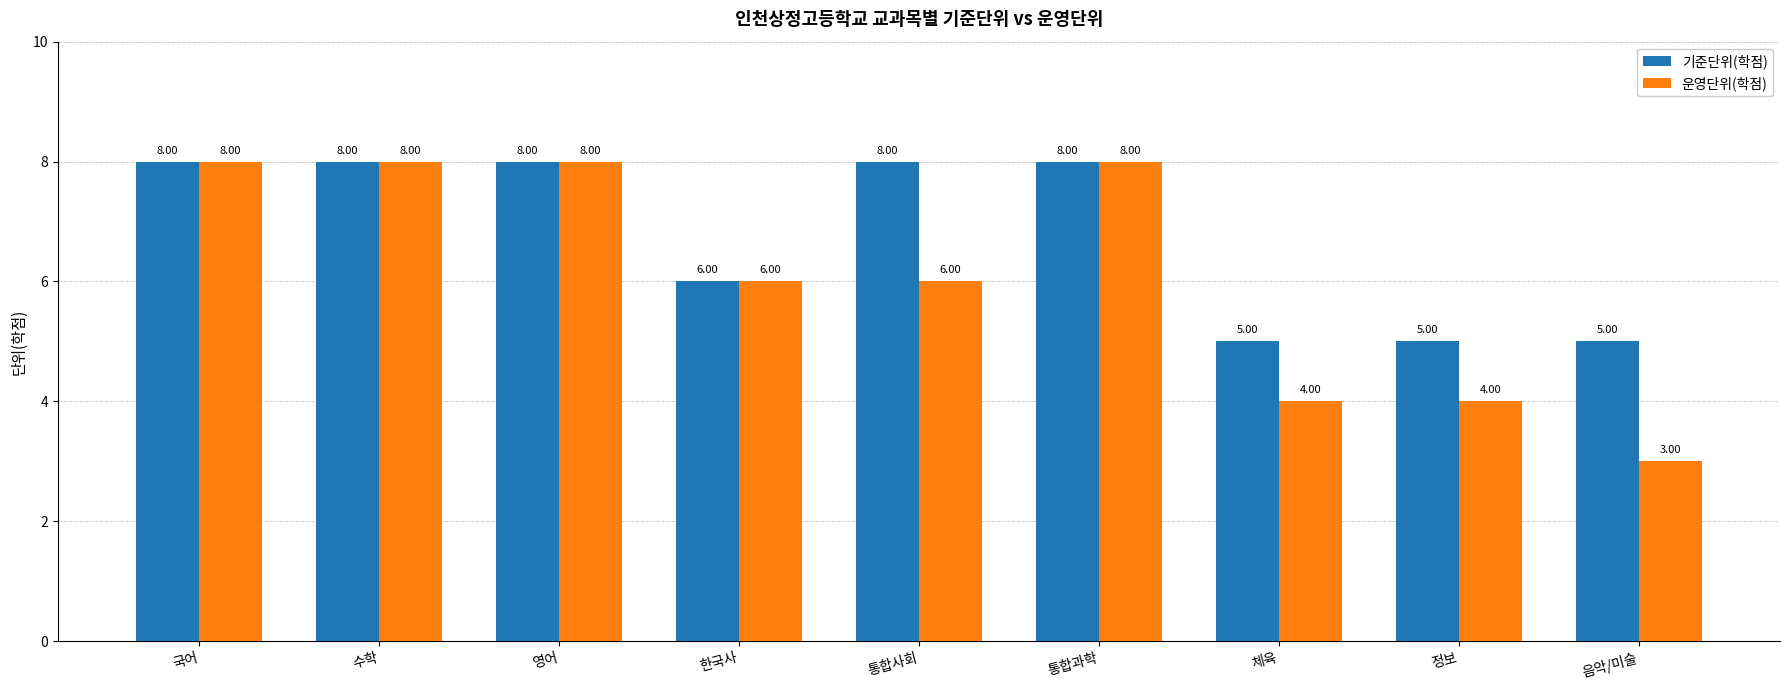

Rank the series at 체육 from lowest to highest value.

운영단위(학점), 기준단위(학점)